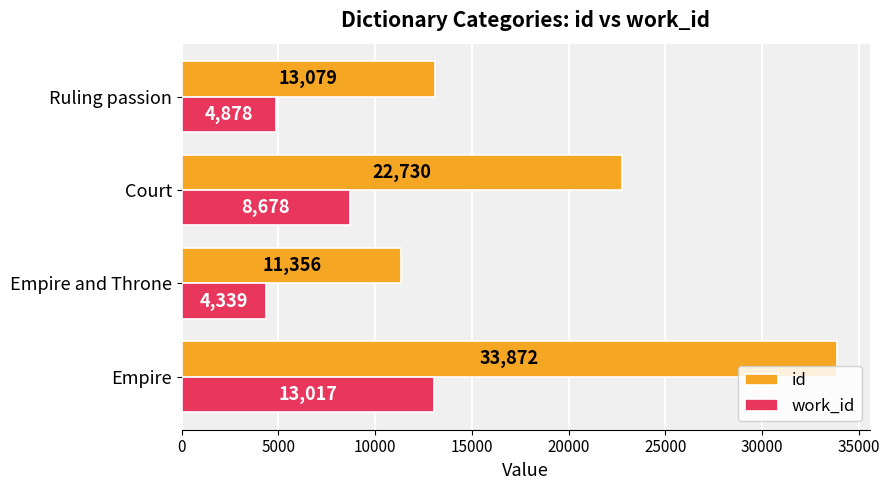

Is the value of id at Court greater than the value of work_id at Ruling passion?

Yes